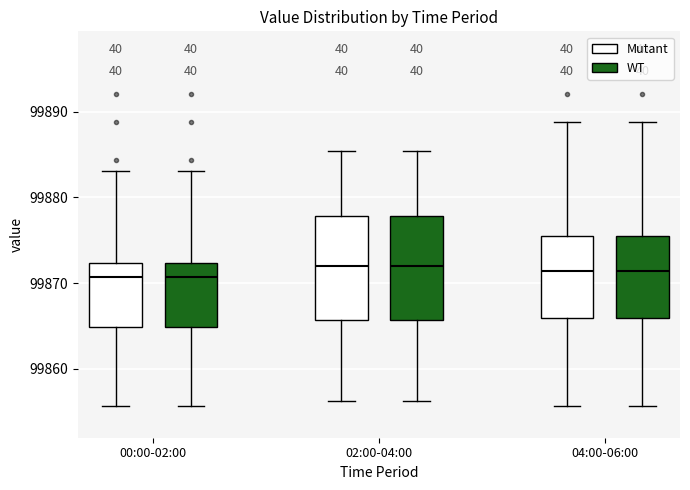

Reading left to right, transcribe this box plot: for each box, give where its median line is, the range the box spans, and where its two whiskers end, as read against the y-axis. The values are not printed on the chart, so give them approximately, as read against the axis.

00:00-02:00 (Mutant): median 99871, box 99865 to 99872, whiskers 99856 to 99883
00:00-02:00 (WT): median 99871, box 99865 to 99872, whiskers 99856 to 99883
02:00-04:00 (Mutant): median 99872, box 99866 to 99878, whiskers 99856 to 99885
02:00-04:00 (WT): median 99872, box 99866 to 99878, whiskers 99856 to 99885
04:00-06:00 (Mutant): median 99871, box 99866 to 99876, whiskers 99856 to 99889
04:00-06:00 (WT): median 99871, box 99866 to 99876, whiskers 99856 to 99889